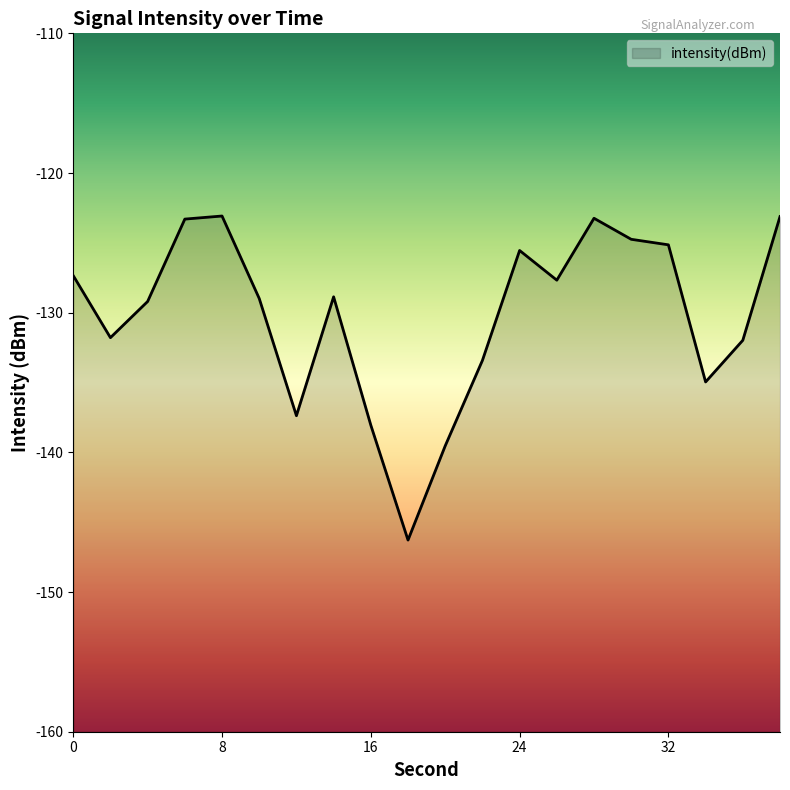

Reading left to right, transcribe all the data shown in this chart.

-127.3	-131.8	-129.2	-123.3	-123.1	-129.0	-137.4	-128.9	-138.1	-146.3	-139.5	-133.4	-125.5	-127.7	-123.2	-124.7	-125.1	-135.0	-132.0	-123.1